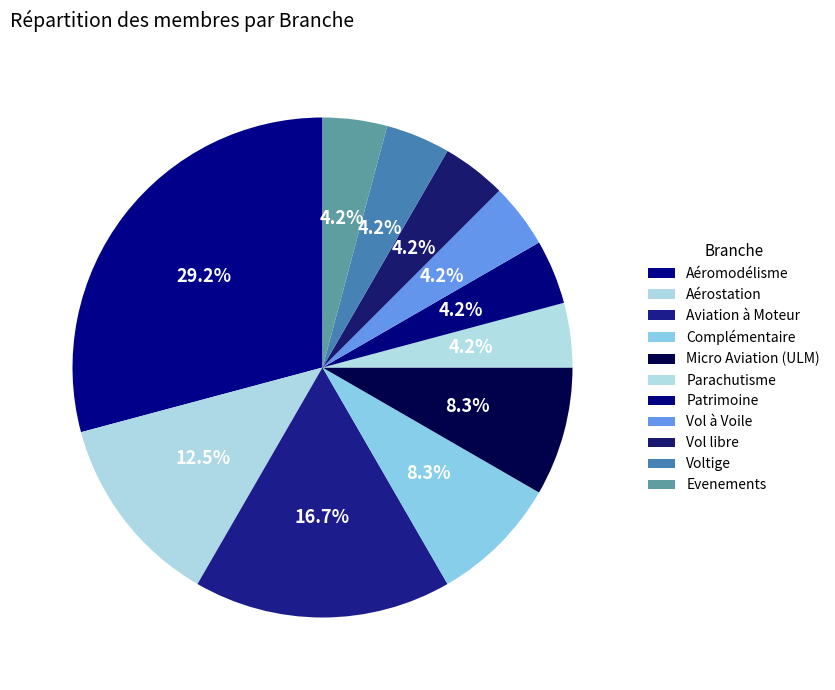

Is the sum of Patrimoine and Evenements greater than half?

No